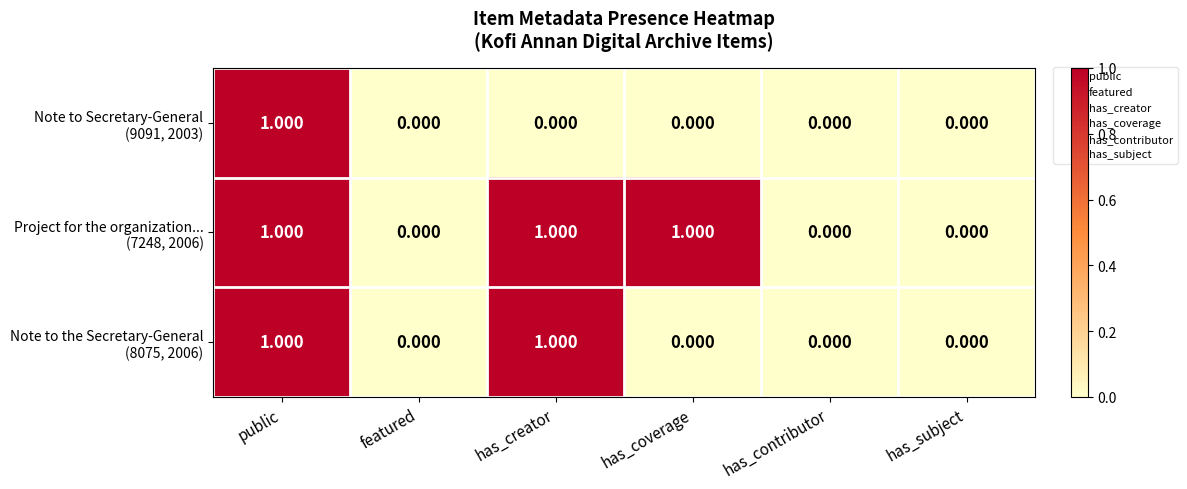

At which category is the sum across all series the highest?

public